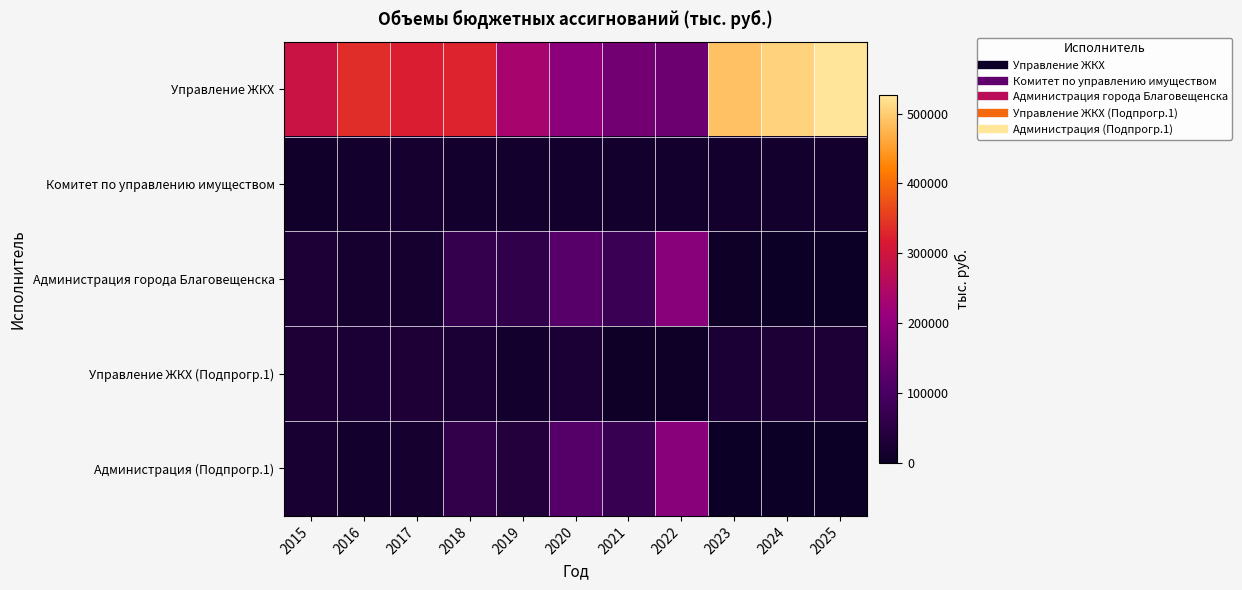

Count the number of categories in the chart.

11